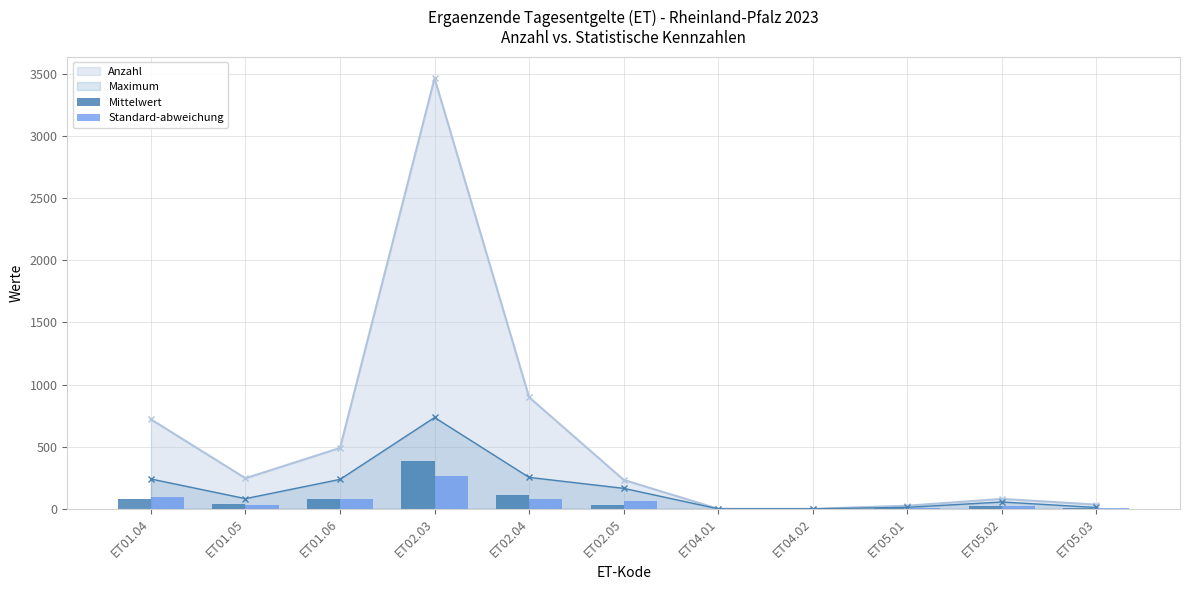

What is the value of the Standard-abweichung bar at the 2nd from the left?

32.4